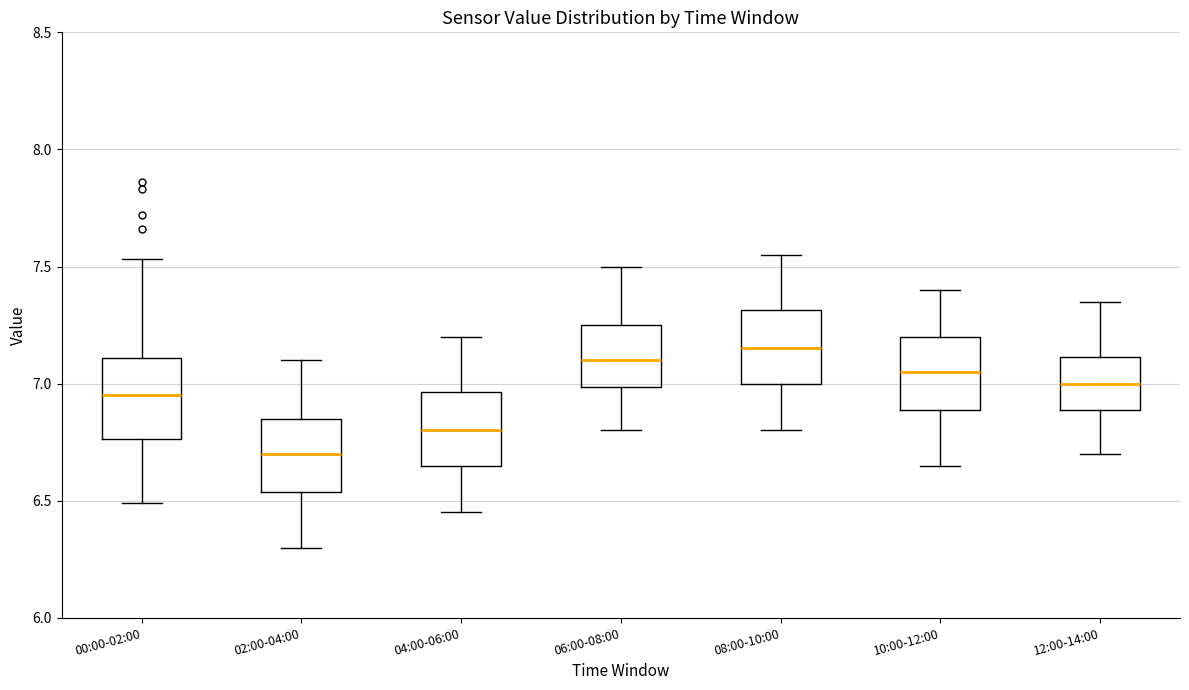

Reading left to right, read every box against the y-axis: the position of its median line, the range the box covers, and the ends of its whiskers. The values are not printed on the chart, so give them approximately, as read against the axis.

00:00-02:00: median 6.95, box 6.75 to 7.10, whiskers 6.50 to 7.55
02:00-04:00: median 6.70, box 6.55 to 6.85, whiskers 6.30 to 7.10
04:00-06:00: median 6.80, box 6.65 to 6.95, whiskers 6.45 to 7.20
06:00-08:00: median 7.10, box 7.00 to 7.25, whiskers 6.80 to 7.50
08:00-10:00: median 7.15, box 7.00 to 7.30, whiskers 6.80 to 7.55
10:00-12:00: median 7.05, box 6.90 to 7.20, whiskers 6.65 to 7.40
12:00-14:00: median 7.00, box 6.90 to 7.10, whiskers 6.70 to 7.35